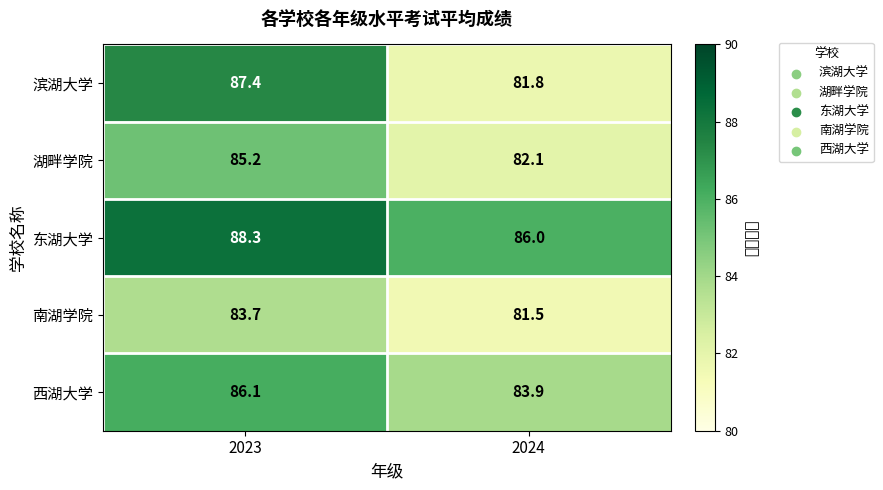

What is the average value of the 西湖大学 series?

85.0